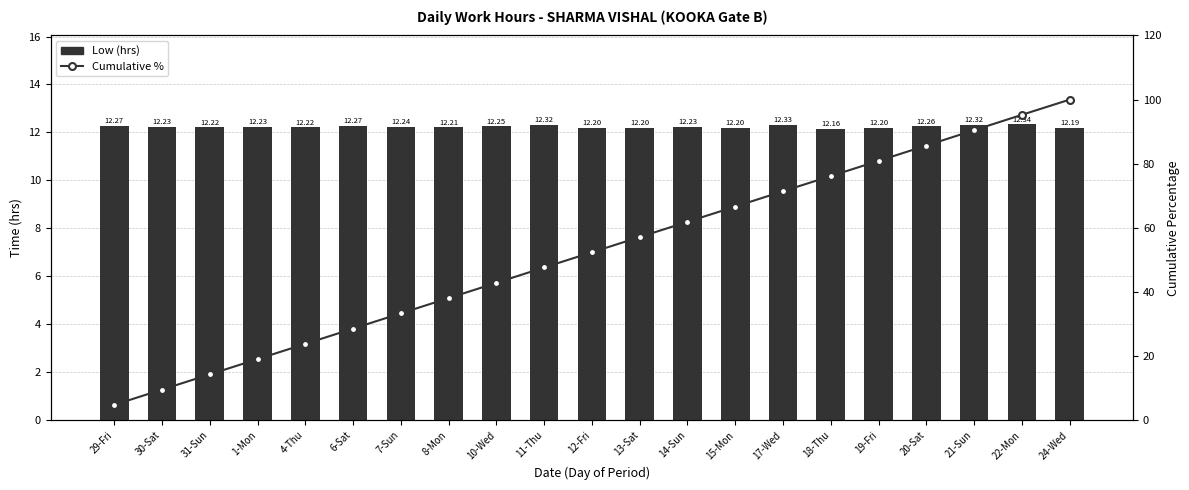

What is the value of the Cumulative % bar at the 18th from the left?

85.7